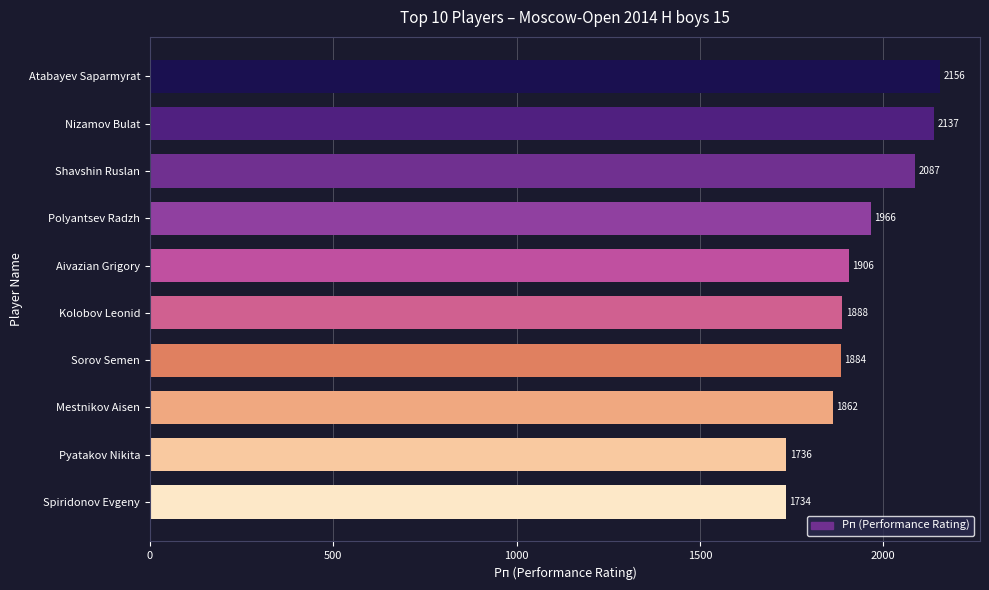

What is the average value?

1936